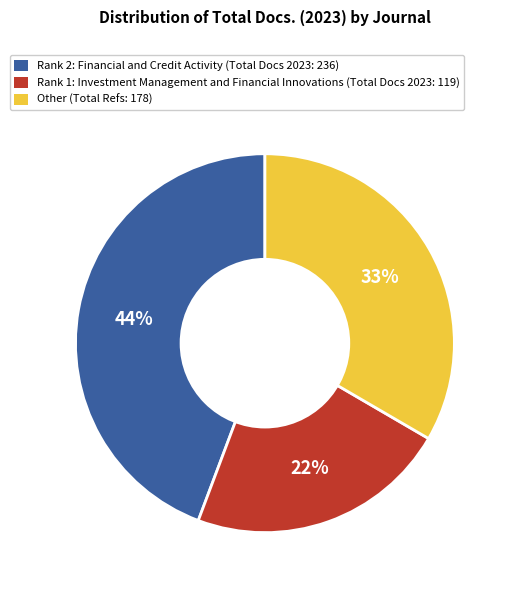

What percentage is the Rank 1: Investment Management and Financial Innovations (Total Docs 2023: 119) slice, to the nearest percent?

22%